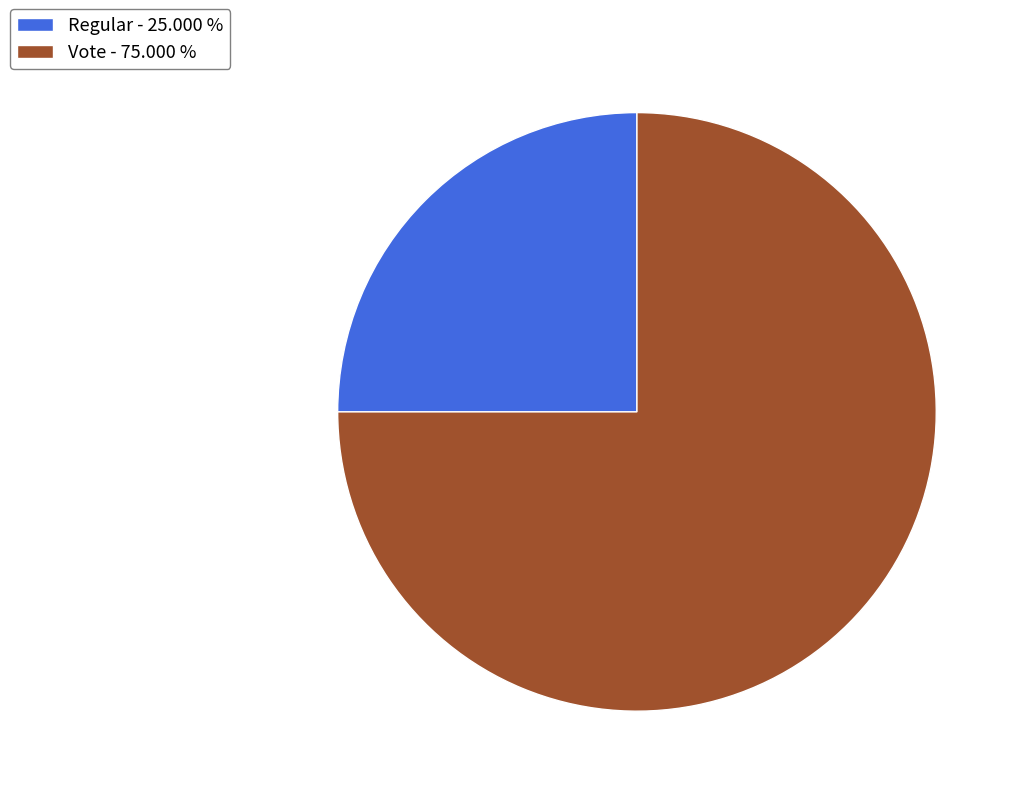

Do Regular - 25.000 % and Vote - 75.000 % together represent more than half of the pie?

Yes